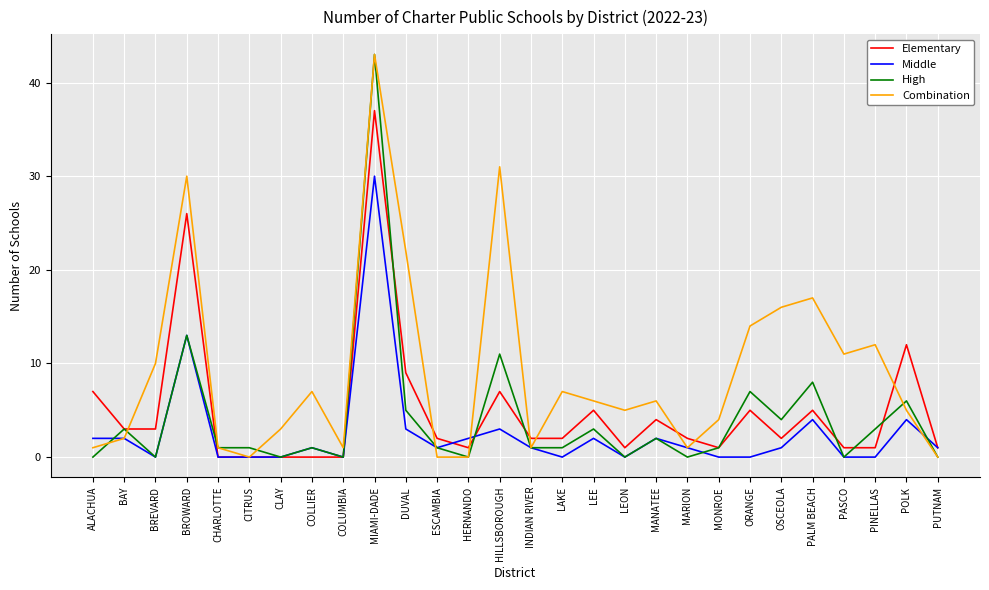

Is it true that Middle equals 0 at CLAY?

True